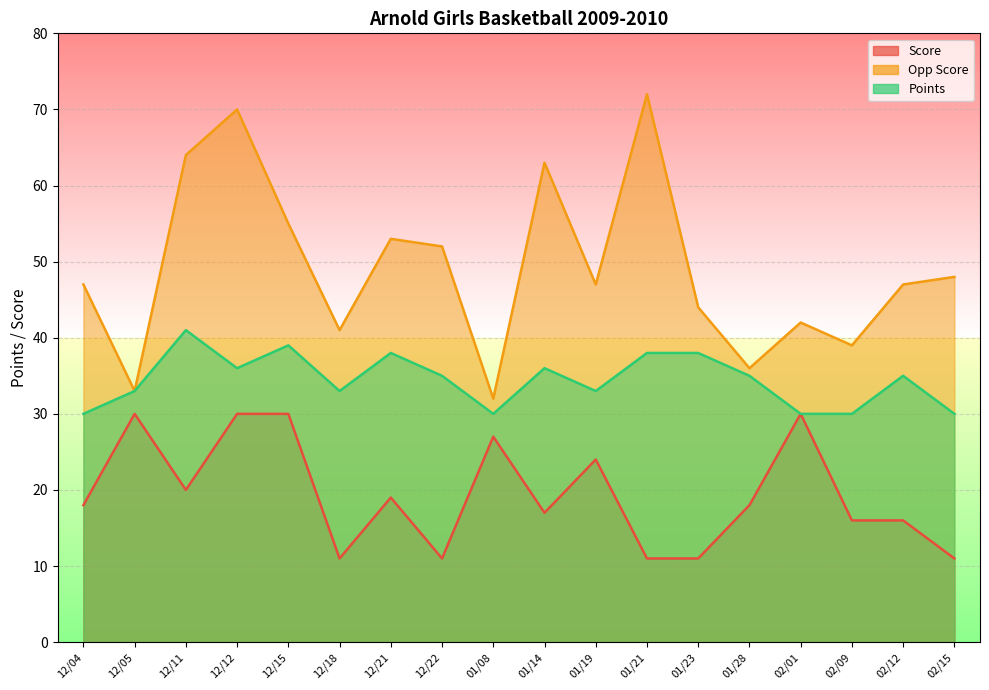

At which label is Score closest to 20?

12/11